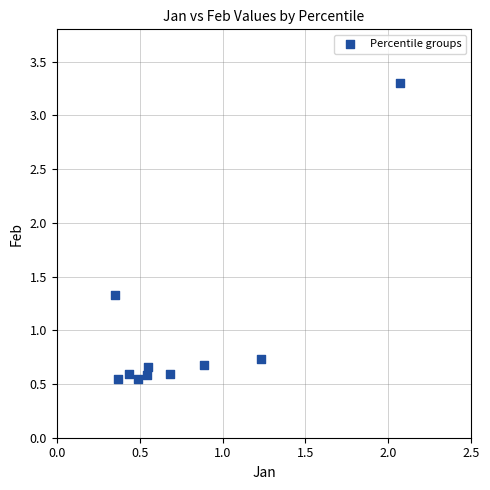

What is the range of X values (max minus min)?

1.7